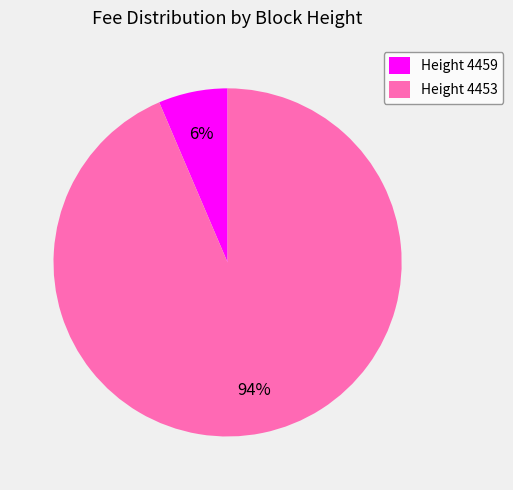

The Height 4453 slice represents 94% of the pie. True or false?

True